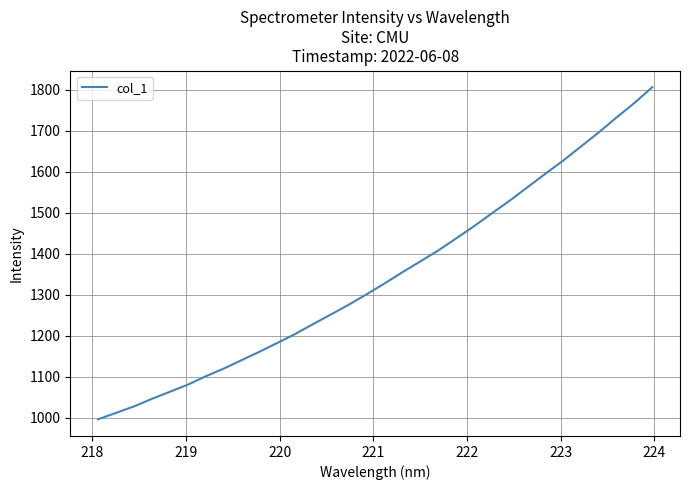

Reading left to right, what are all the values shown in this chart?

996.1	1011.8	1027.5	1045.9	1063.1	1080.3	1100.7	1119.3	1139.9	1160.4	1181.9	1203.8	1227.8	1251.3	1275.3	1300.6	1326.9	1354.4	1380.7	1407.2	1436.5	1466.3	1497.6	1528.7	1561.5	1594.4	1626.5	1661.0	1695.5	1732.1	1767.2	1805.9